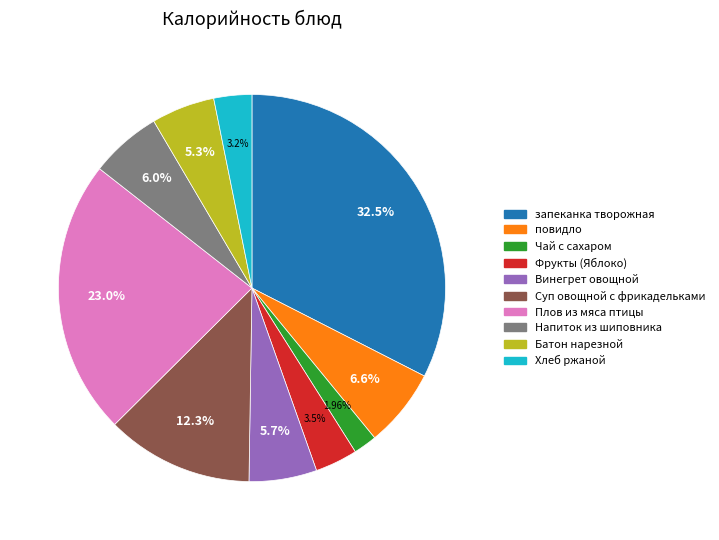

Does any single category account for the majority?

No